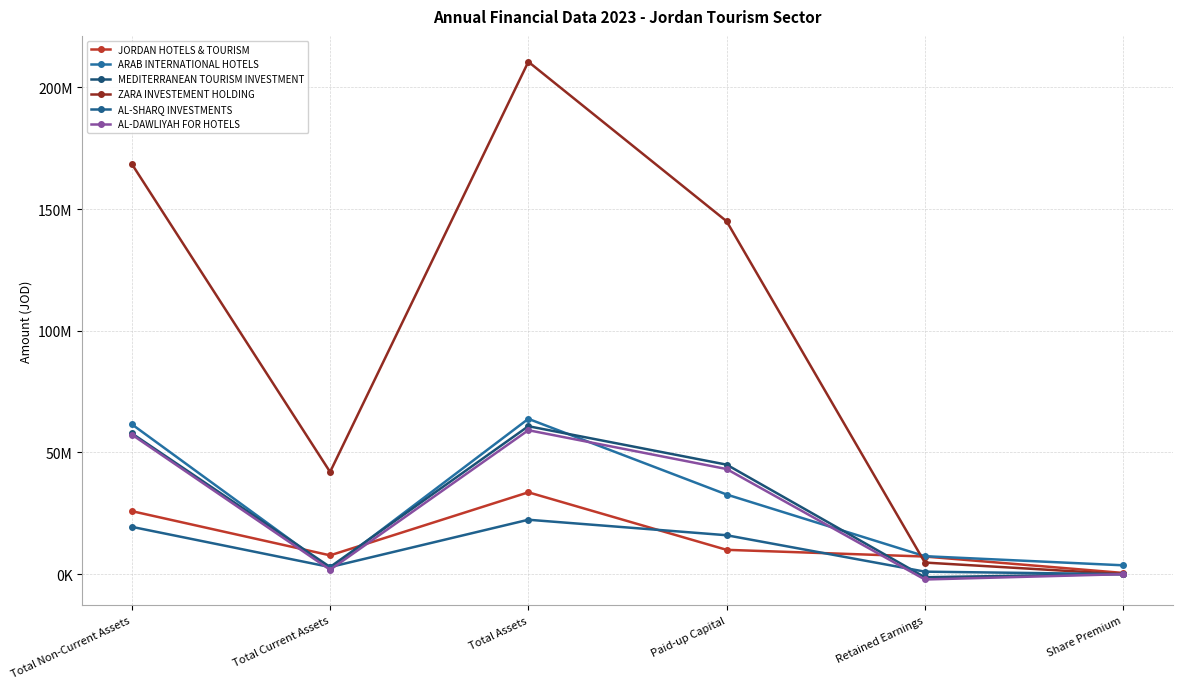

Reading left to right, what are all the values shown in this chart?

JORDAN HOTELS & TOURISM: Total Non-Current Assets=25899679	Total Current Assets=7732659	Total Assets=33632338	Paid-up Capital=10000000	Retained Earnings=7246178	Share Premium=505173
ARAB INTERNATIONAL HOTELS: Total Non-Current Assets=61585701	Total Current Assets=2235827	Total Assets=63821528	Paid-up Capital=32728881	Retained Earnings=7388937	Share Premium=3644693
MEDITERRANEAN TOURISM INVESTMENT: Total Non-Current Assets=57846930	Total Current Assets=2946049	Total Assets=60792979	Paid-up Capital=45000000	Retained Earnings=-1262914	Share Premium=63624
ZARA INVESTEMENT HOLDING: Total Non-Current Assets=168536970	Total Current Assets=41989111	Total Assets=210526081	Paid-up Capital=145000000	Retained Earnings=4769797	Share Premium=0
AL-SHARQ INVESTMENTS: Total Non-Current Assets=19444105	Total Current Assets=2921325	Total Assets=22365430	Paid-up Capital=16000000	Retained Earnings=1033781	Share Premium=0
AL-DAWLIYAH FOR HOTELS: Total Non-Current Assets=57341898	Total Current Assets=1807085	Total Assets=59148983	Paid-up Capital=43200000	Retained Earnings=-2185639	Share Premium=0